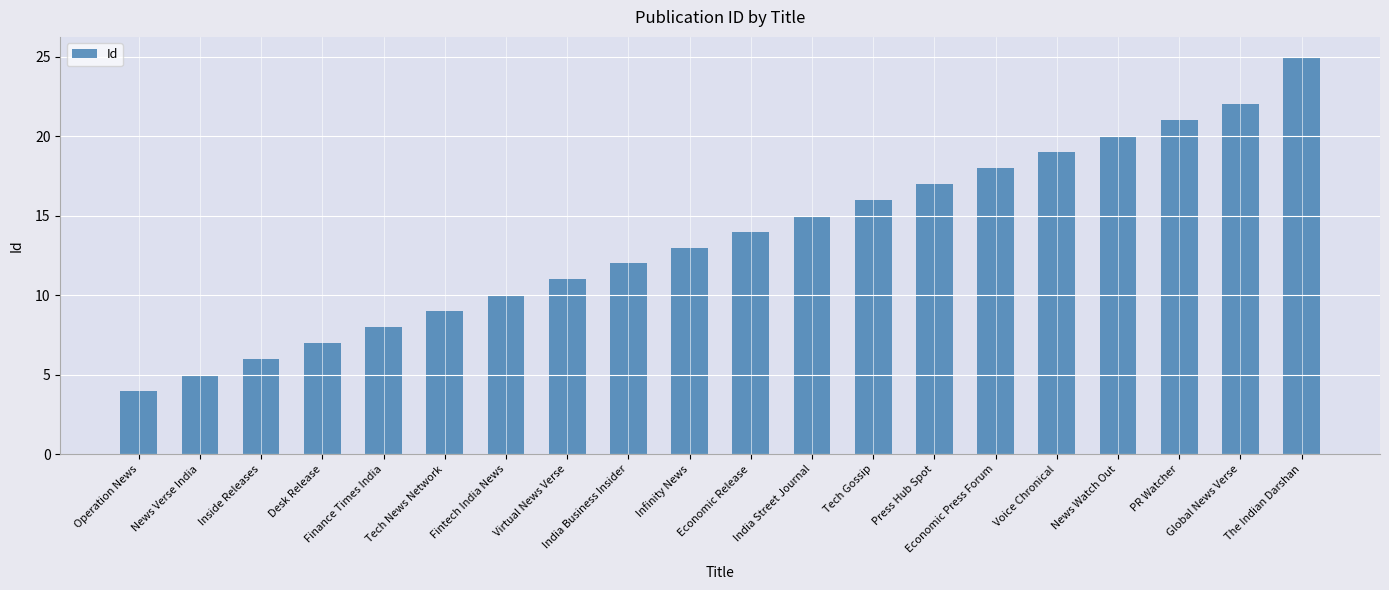

Rank the categories by value from highest to lowest.

The Indian Darshan, Global News Verse, PR Watcher, News Watch Out, Voice Chronical, Economic Press Forum, Press Hub Spot, Tech Gossip, India Street Journal, Economic Release, Infinity News, India Business Insider, Virtual News Verse, Fintech India News, Tech News Network, Finance Times India, Desk Release, Inside Releases, News Verse India, Operation News